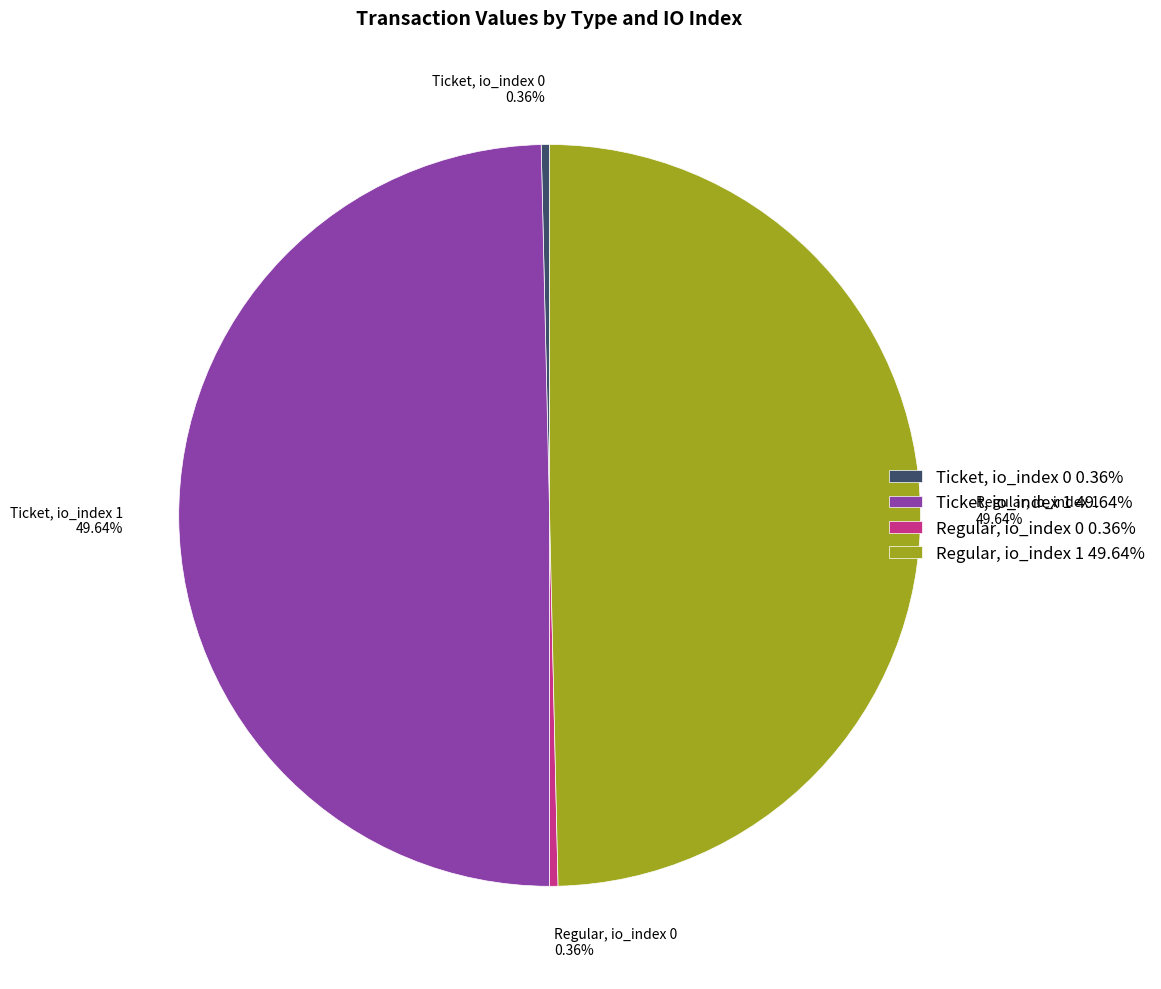

Is there any slice that represents more than half of the pie?

No